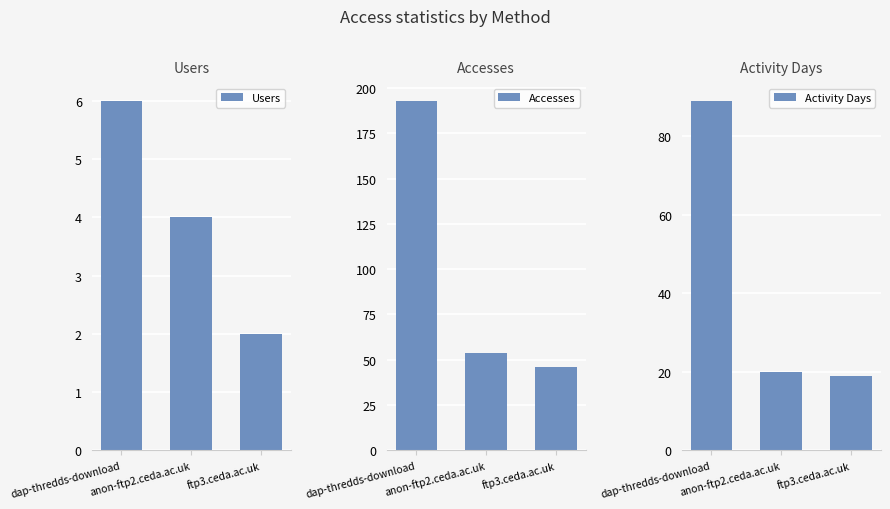

At which category is the sum across all series the highest?

dap-thredds-download